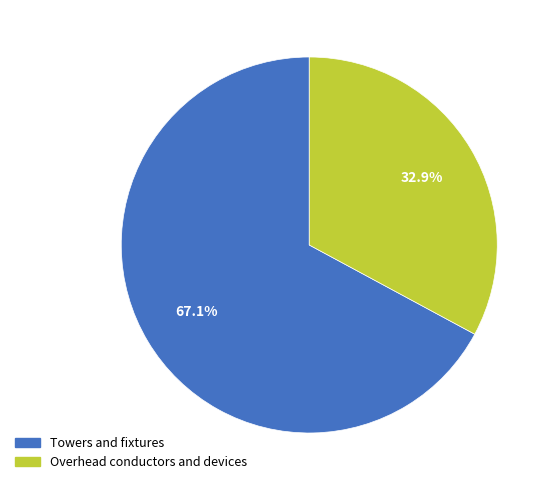

Is there a majority slice in this chart?

Yes